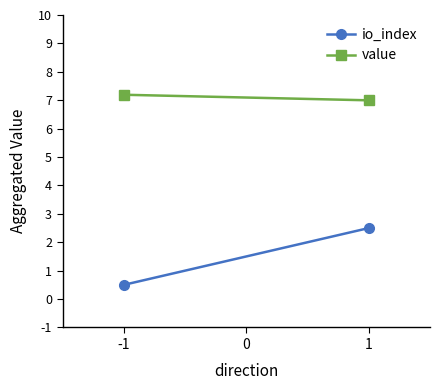

What is the value of the io_index point at the 1st from the left?

0.5